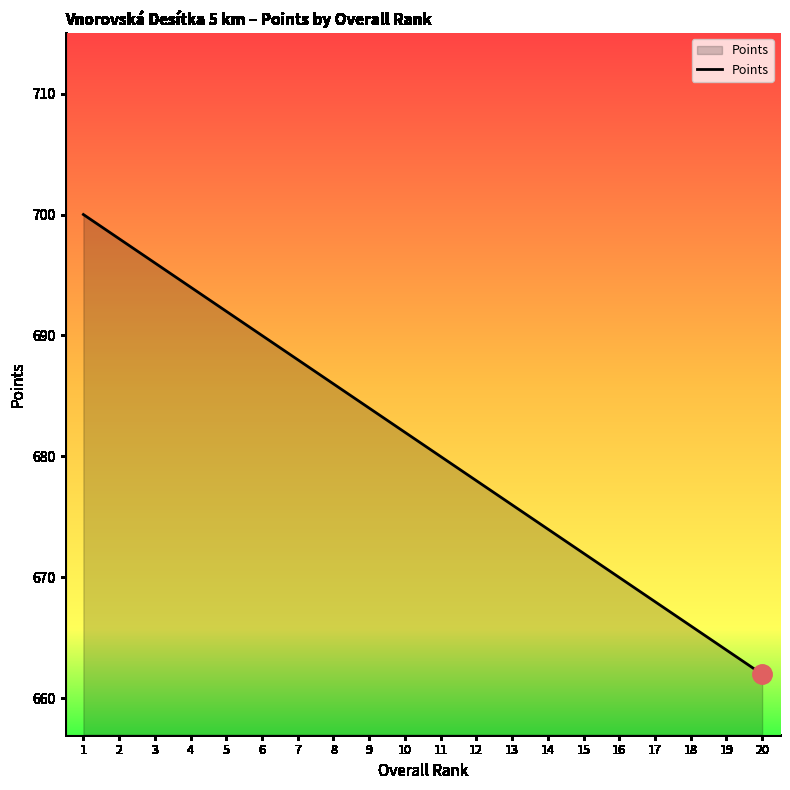

What is the average value?

681